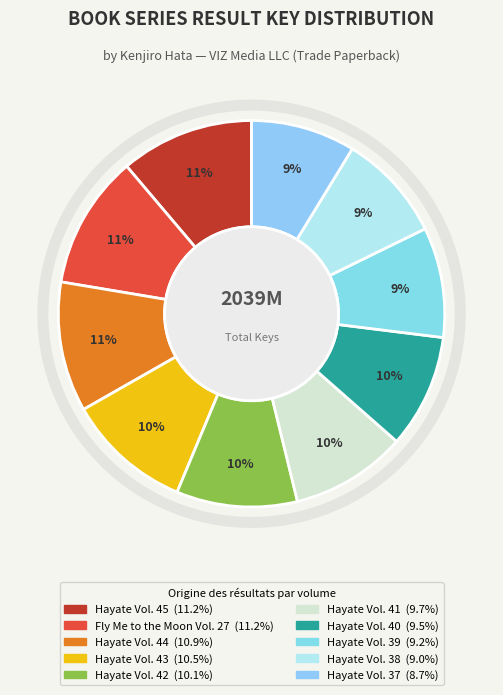

Is there a majority slice in this chart?

No